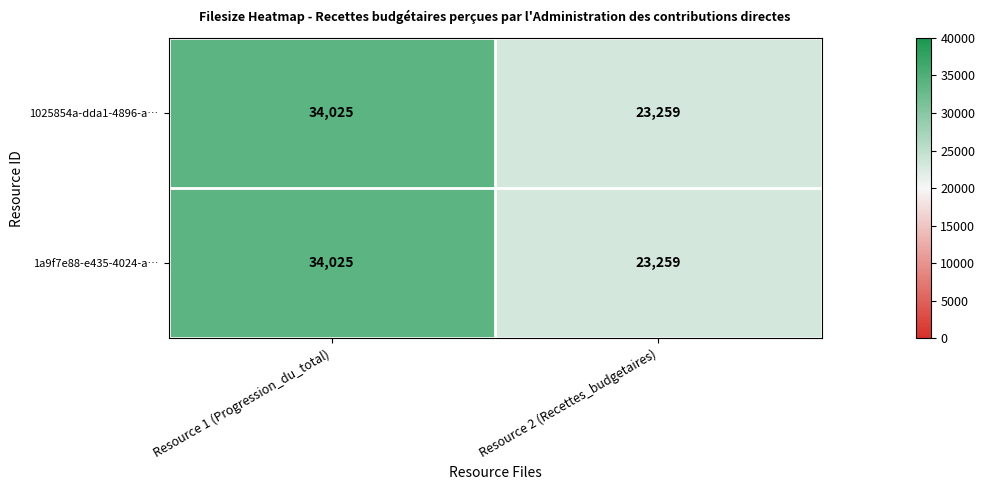

Reading left to right, extract all data points from this chart.

1025854a-dda1-4896-a…: Resource 1 (Progression_du_total)=34025	Resource 2 (Recettes_budgetaires)=23259
1a9f7e88-e435-4024-a…: Resource 1 (Progression_du_total)=34025	Resource 2 (Recettes_budgetaires)=23259